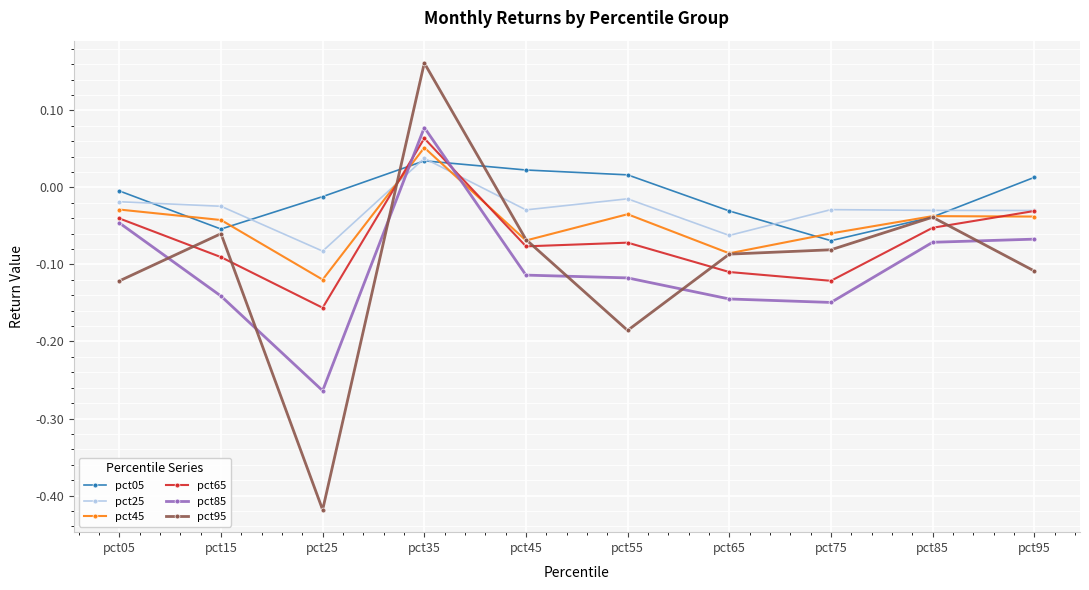

How many times do pct95 and pct85 cross each other?

6